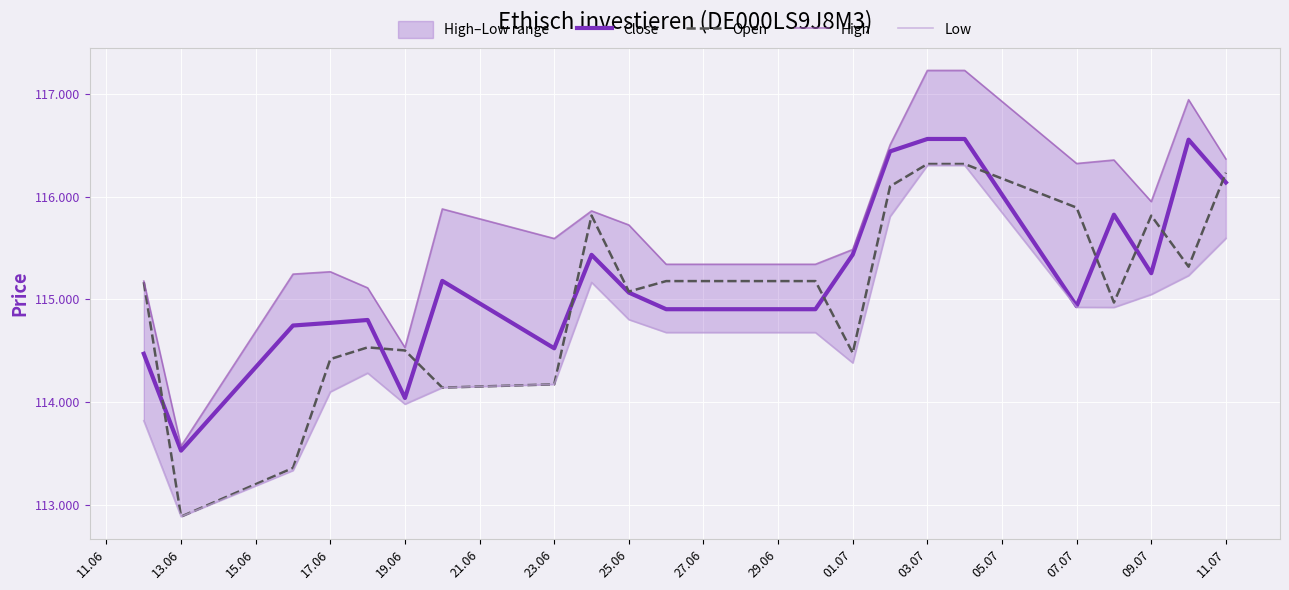

Reading left to right, transcribe all the data shown in this chart.

Close: 114470	113526	114745	114771	114799	114039	115180	114523	115434	115066	114904	114904	114904	115436	116442	116563	116563	114934	115825	115255	116556	116139
Open: 115168	112883	113357	114418	114532	114502	114140	114172	115817	115076	115178	115178	115178	114477	116101	116319	116319	115894	114969	115816	115318	116234
High: 115178	113570	115246	115269	115112	114530	115881	115593	115862	115725	115342	115342	115342	115486	116505	117231	117231	116324	116358	115953	116946	116368
Low: 113817	112883	113333	114099	114282	113979	114140	114172	115166	114803	114677	114677	114677	114381	115807	116306	116306	114923	114922	115048	115232	115595